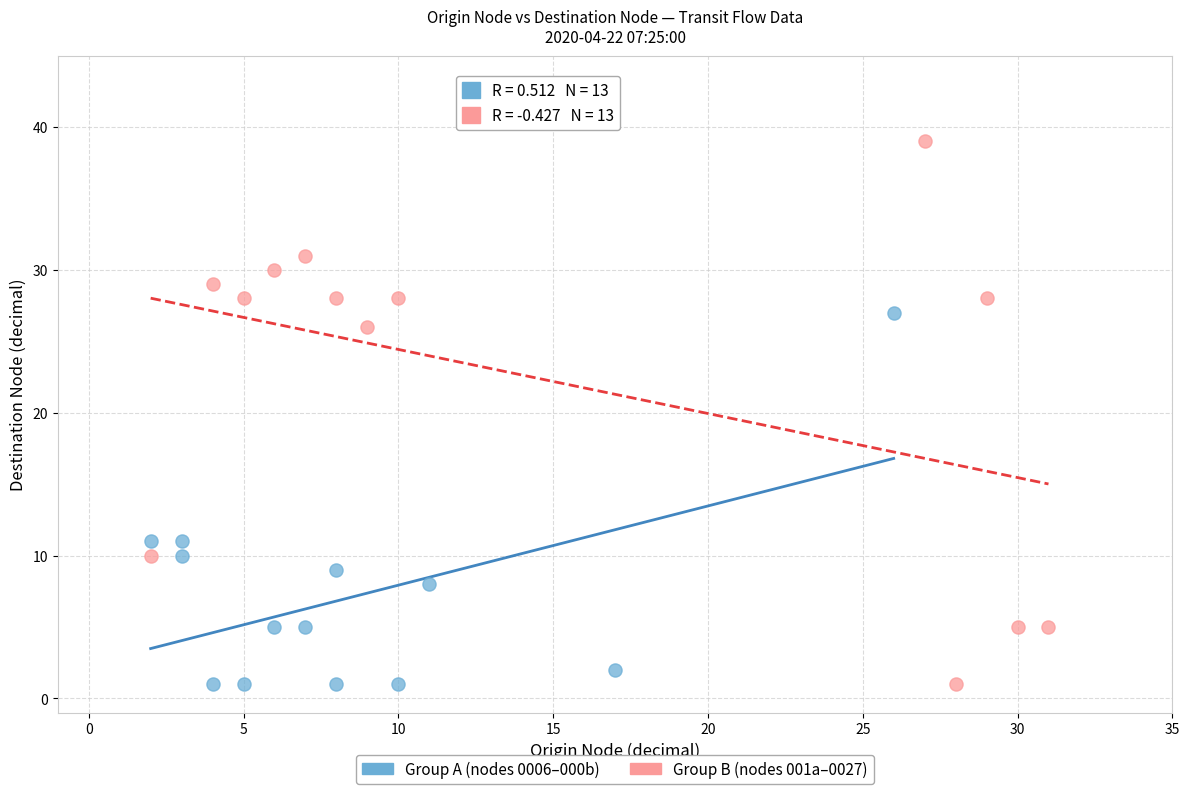

Which series has the widest spread of Y values?

Group B (nodes 001a–0027)